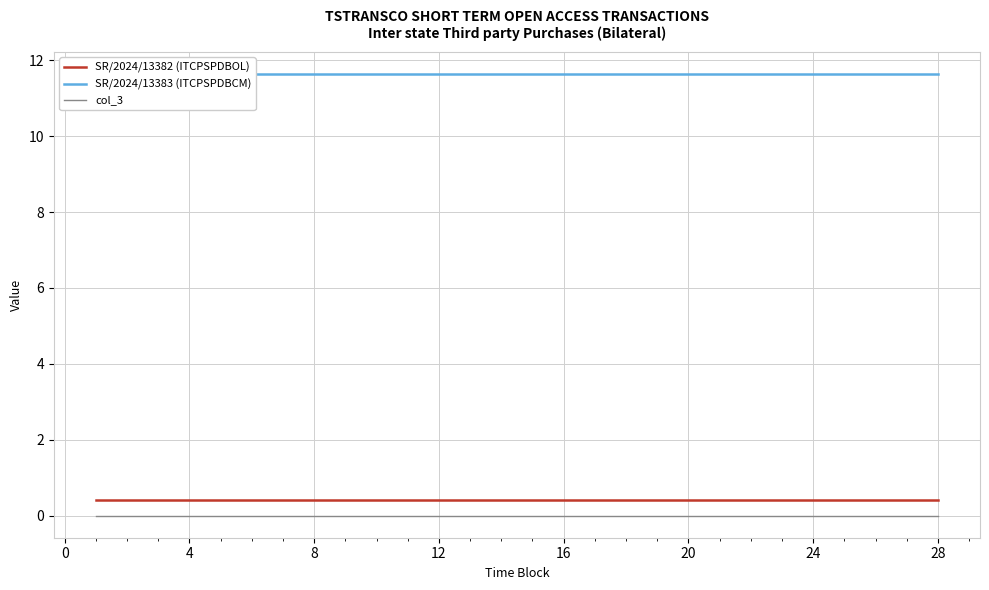

Is the value of SR/2024/13382 (ITCPSPDBOL) at 4 greater than the value of col_3 at 28?

Yes